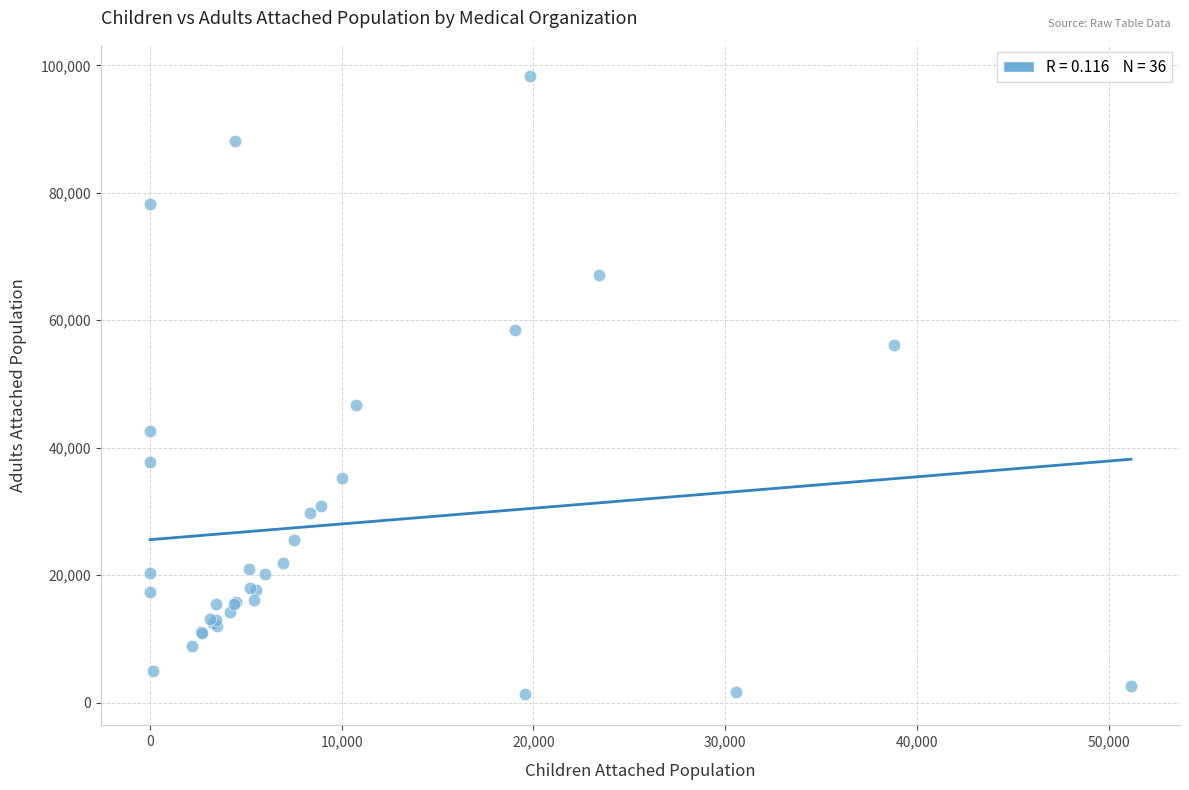

What Y value in the scatter plot is closest to 49822?

46635